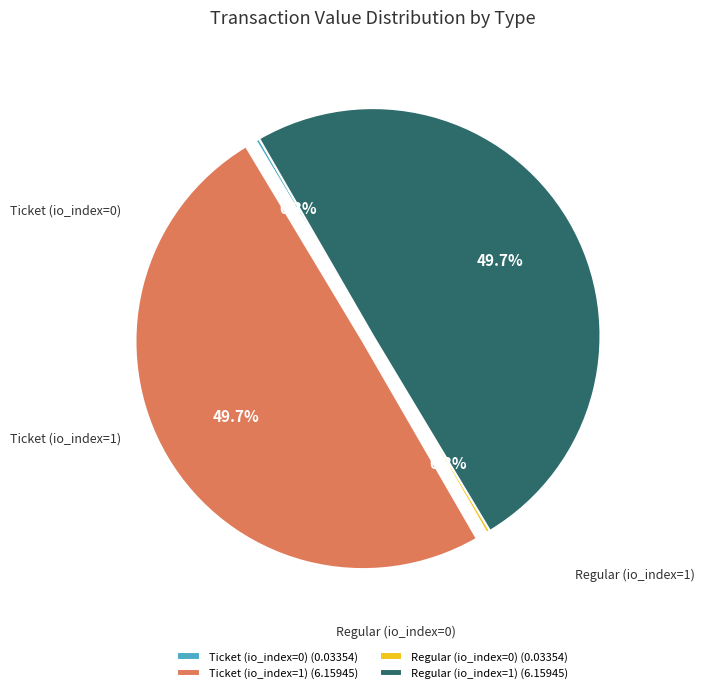

True or false: Regular (io_index=1) accounts for 58% of the total.

False